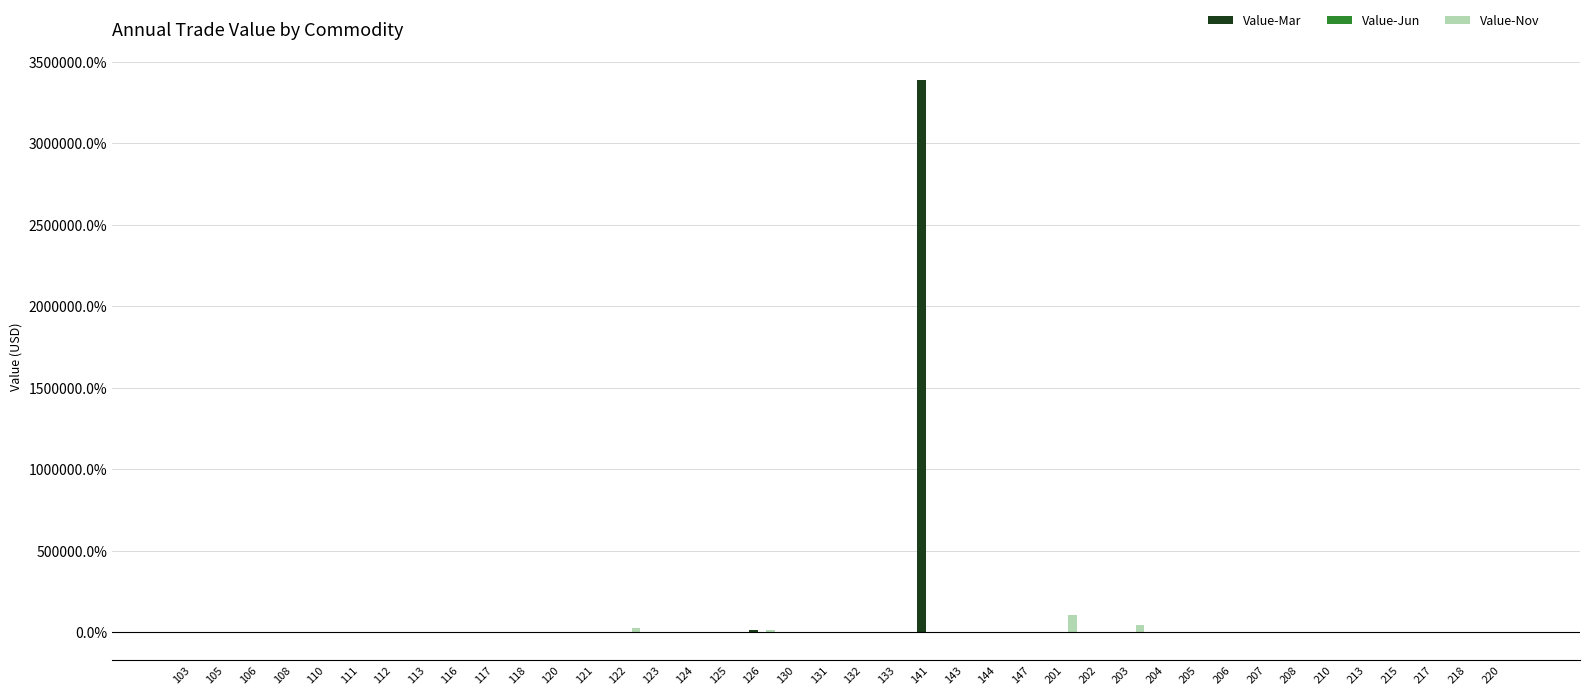

List the labels in order of Value-Mar value, largest first.

141, 126, 125, 117, 208, 113, 111, 144, 218, 118, 204, 202, 120, 205, 123, 105, 210, 220, 106, 131, 112, 213, 108, 110, 215, 103, 147, 207, 116, 122, 124, 132, 201, 203, 206, 130, 143, 217, 121, 133